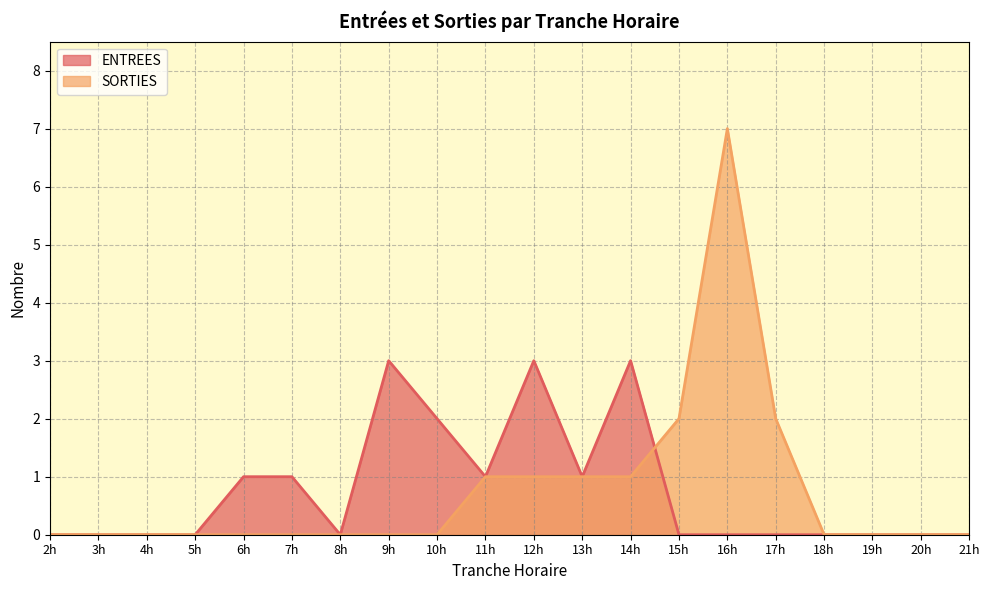

Between 6h and 12h, which series saw the biggest shift?

ENTREES